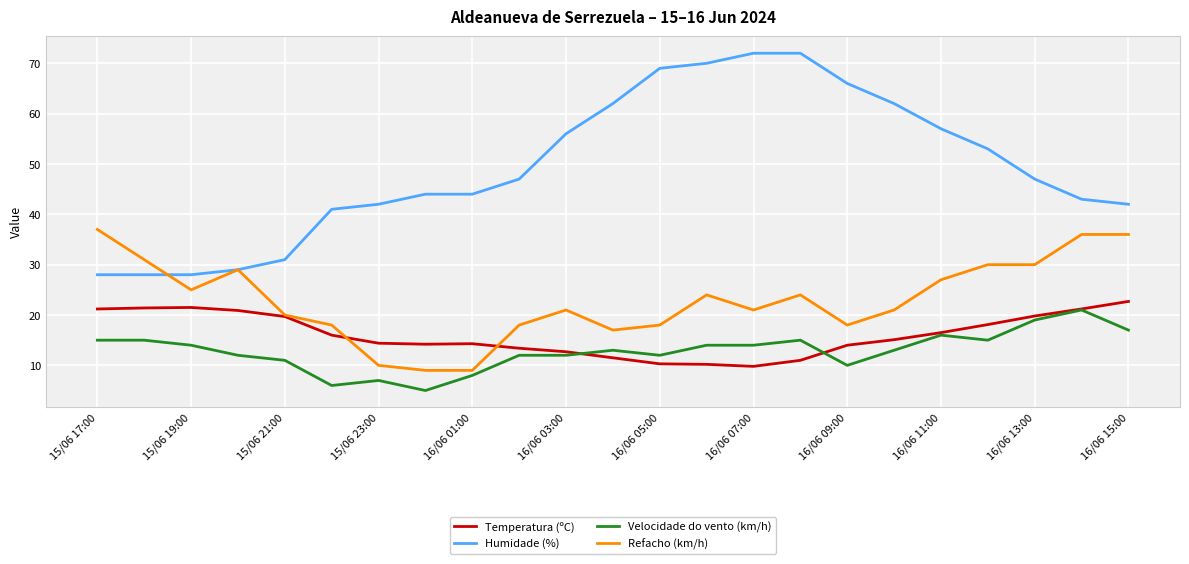

What is the sum of all Temperatura (ºC) values?

369.9